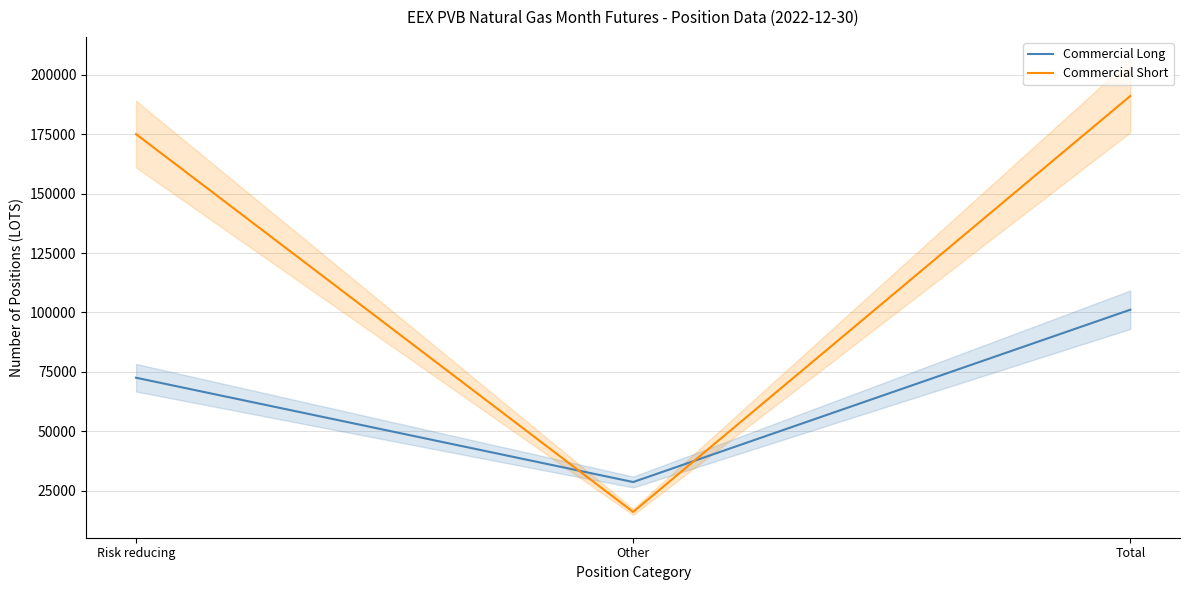

How many Commercial Long values are between 28630 and 101162?

3